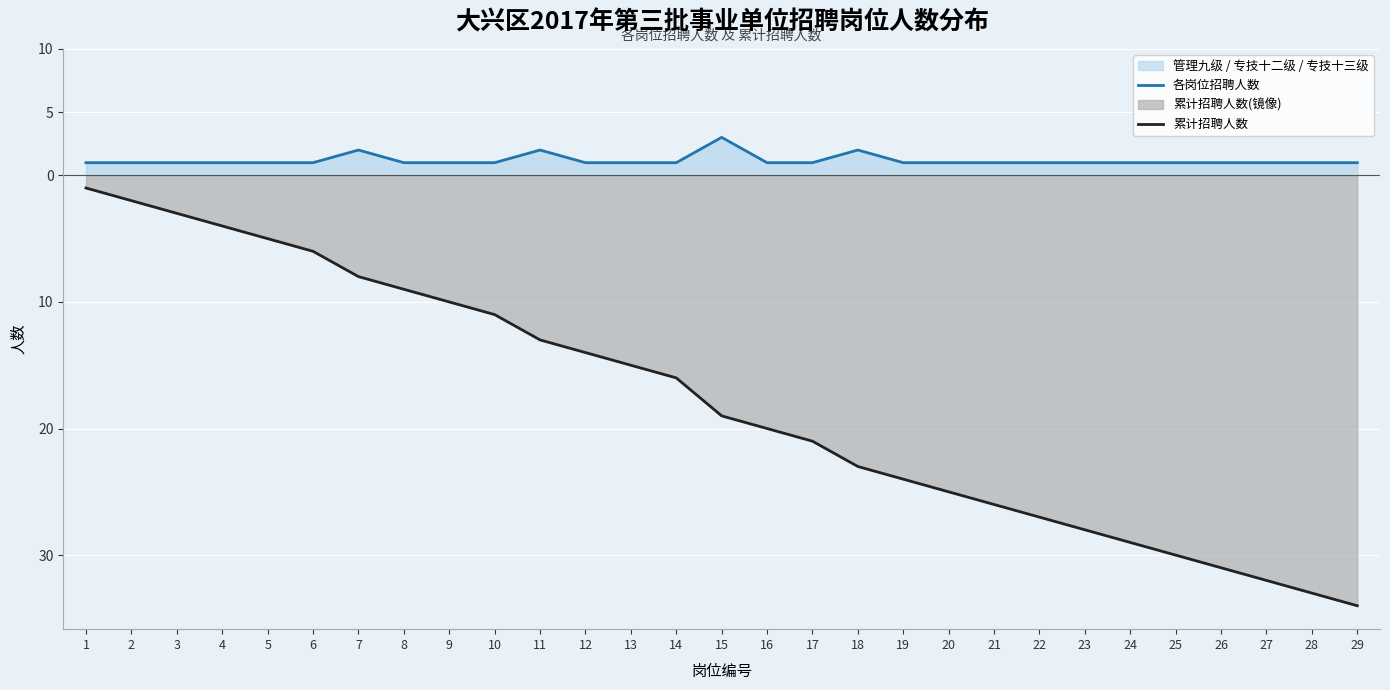

What is the lowest value of the 累计招聘人数 series?

-34